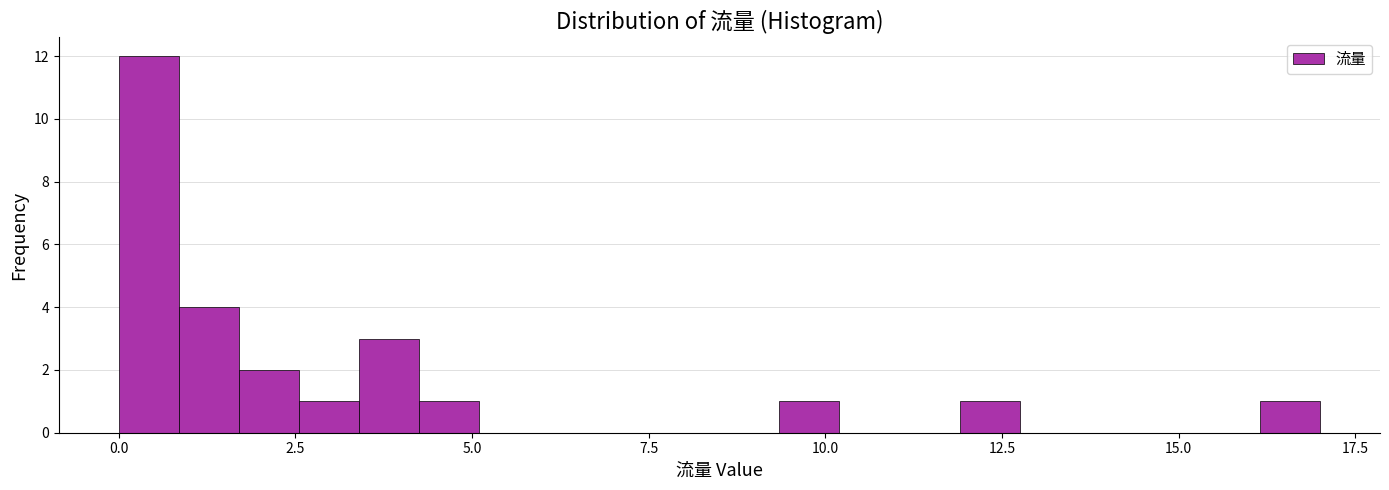

Around what value on the x-axis is the tallest bar? Give the approximate position of its centre, as read against the axis.

0.5